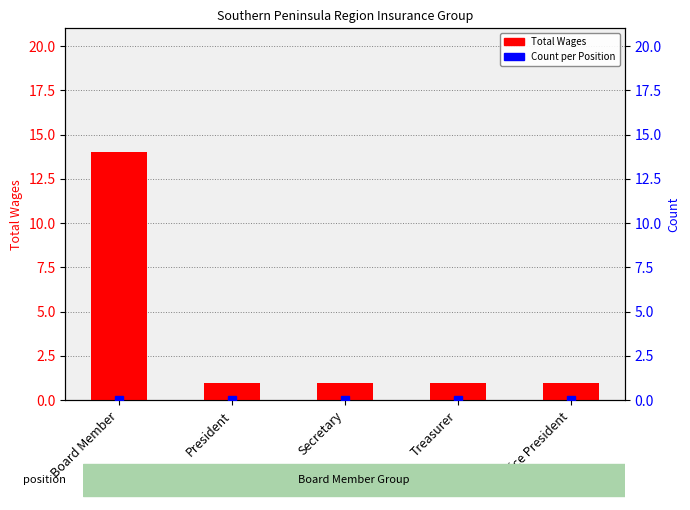

Does the chart contain any negative values?

No